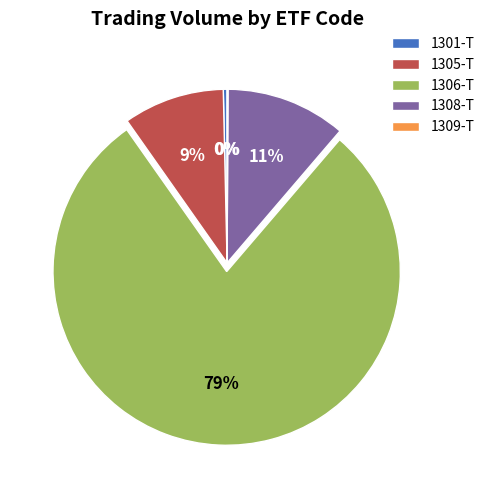

Does any single category account for the majority?

Yes